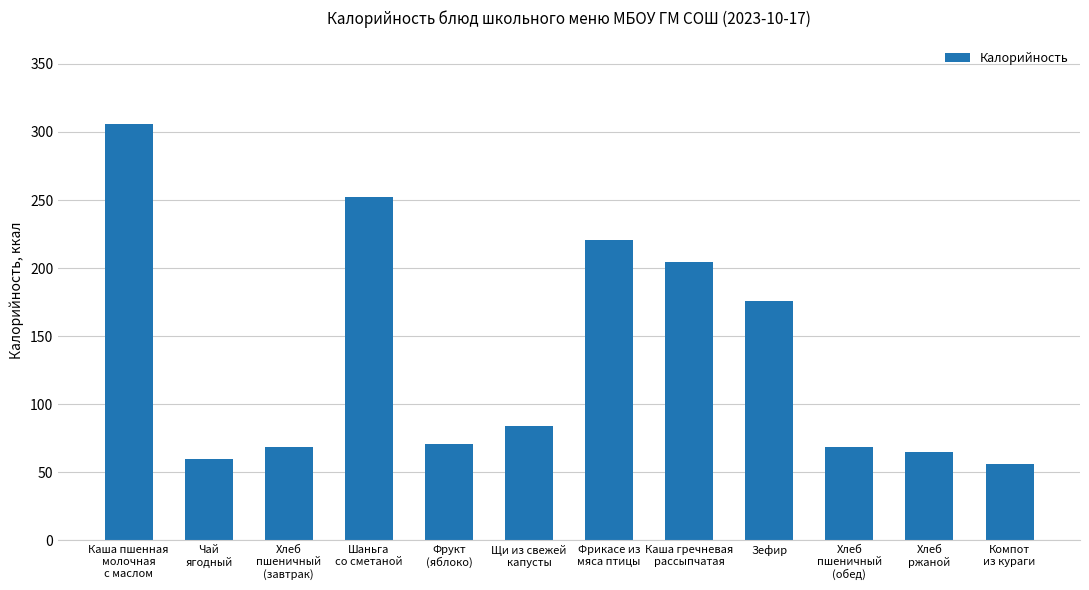

What is the sum of all values?

1632.0